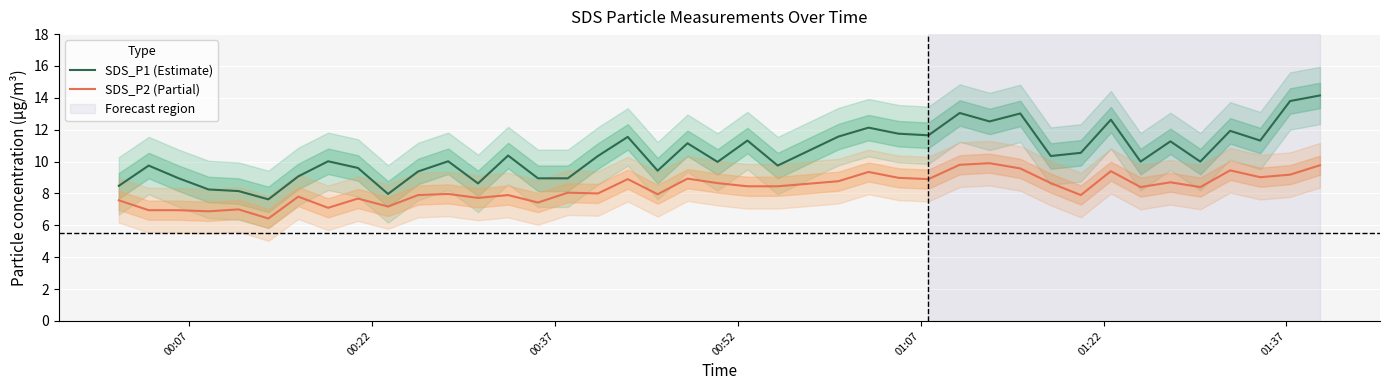

What is the average value of the SDS_P1 (Estimate) series?

10.5